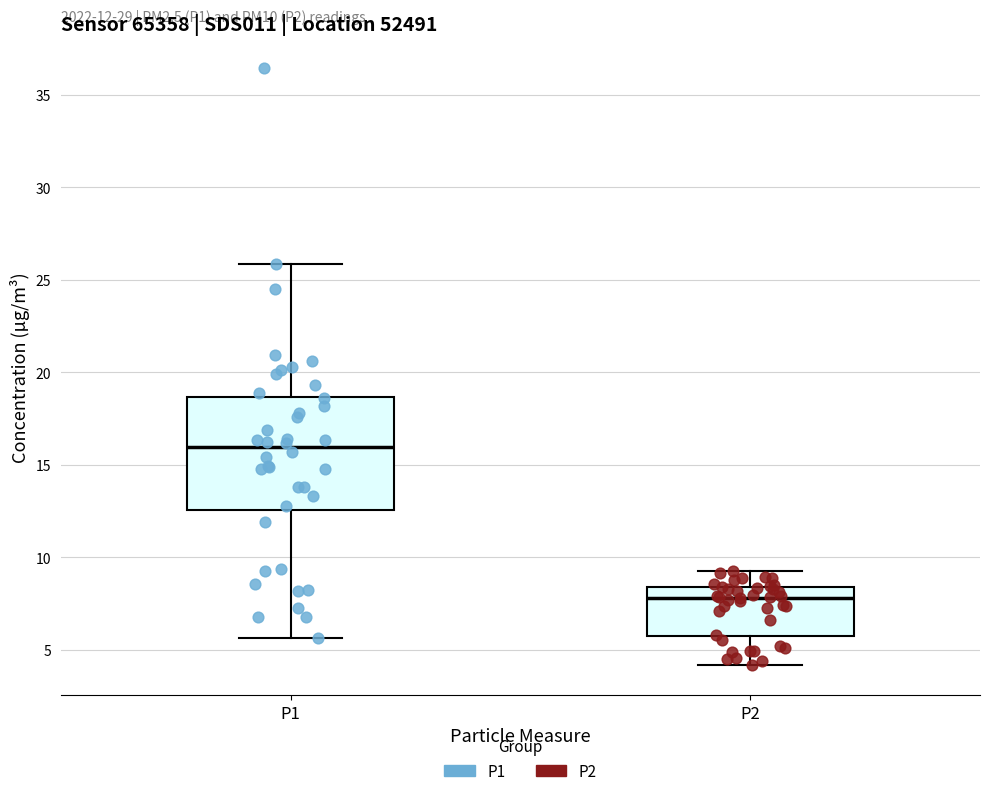

Which box has the highest median line?

P1